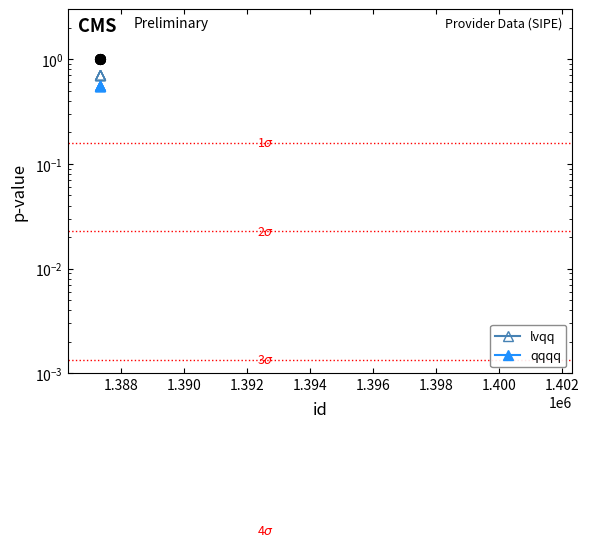

Which series has the largest range (max minus min)?

lvqq